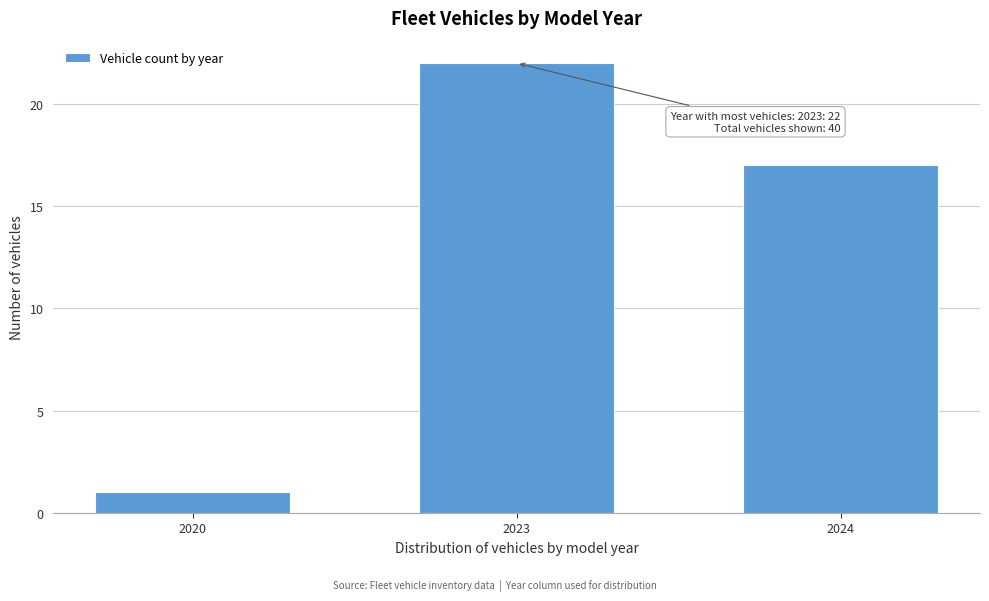

Reading left to right, transcribe all the data shown in this chart.

2020=1	2023=22	2024=17